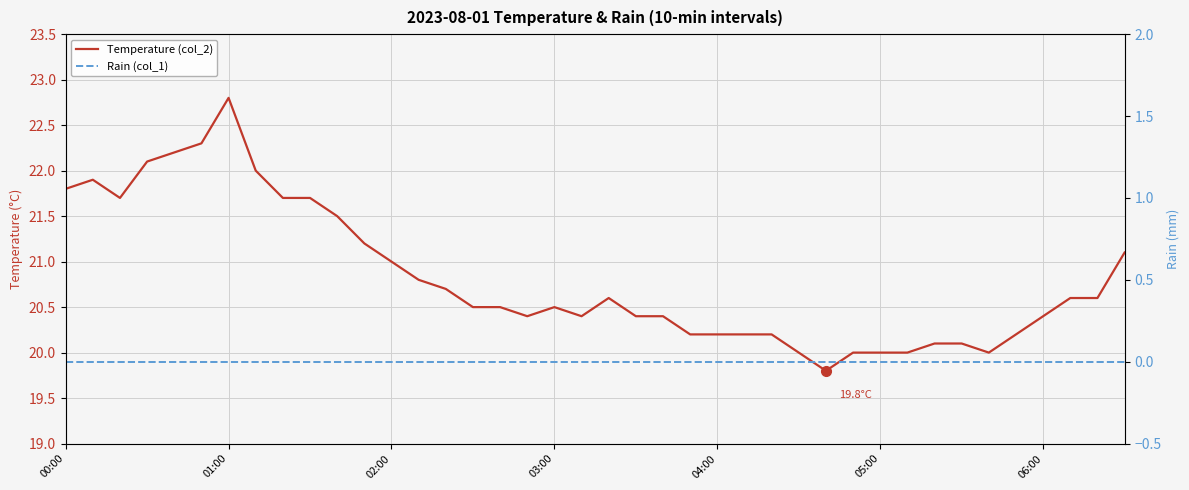

Count the number of categories in the chart.

40